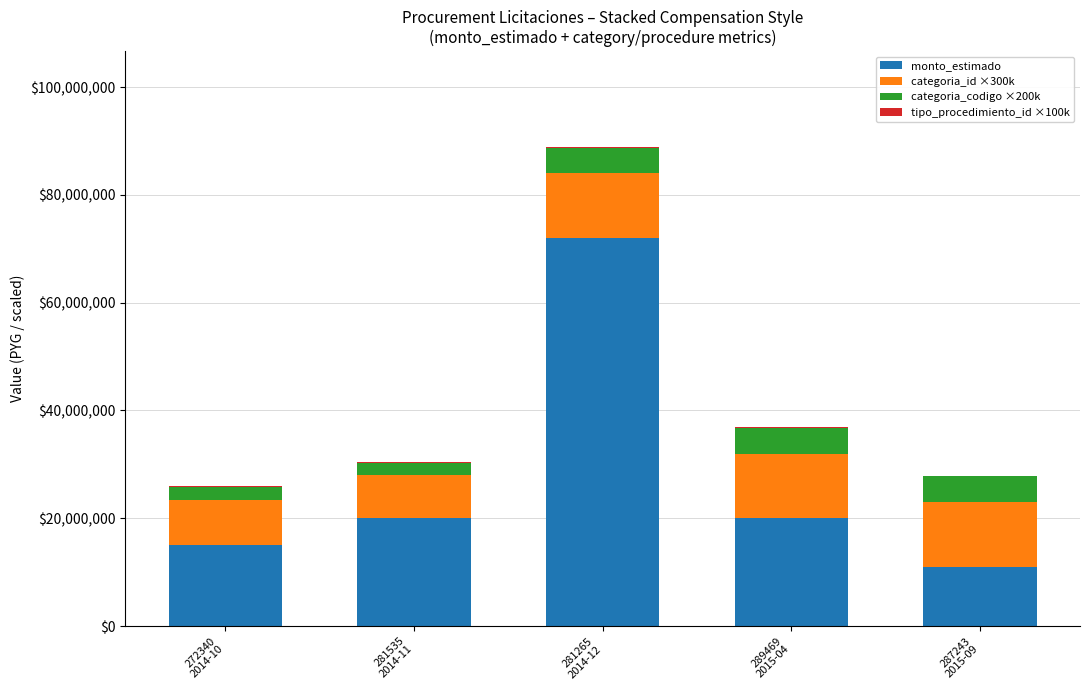

What is the highest value of the monto_estimado series?

72000000